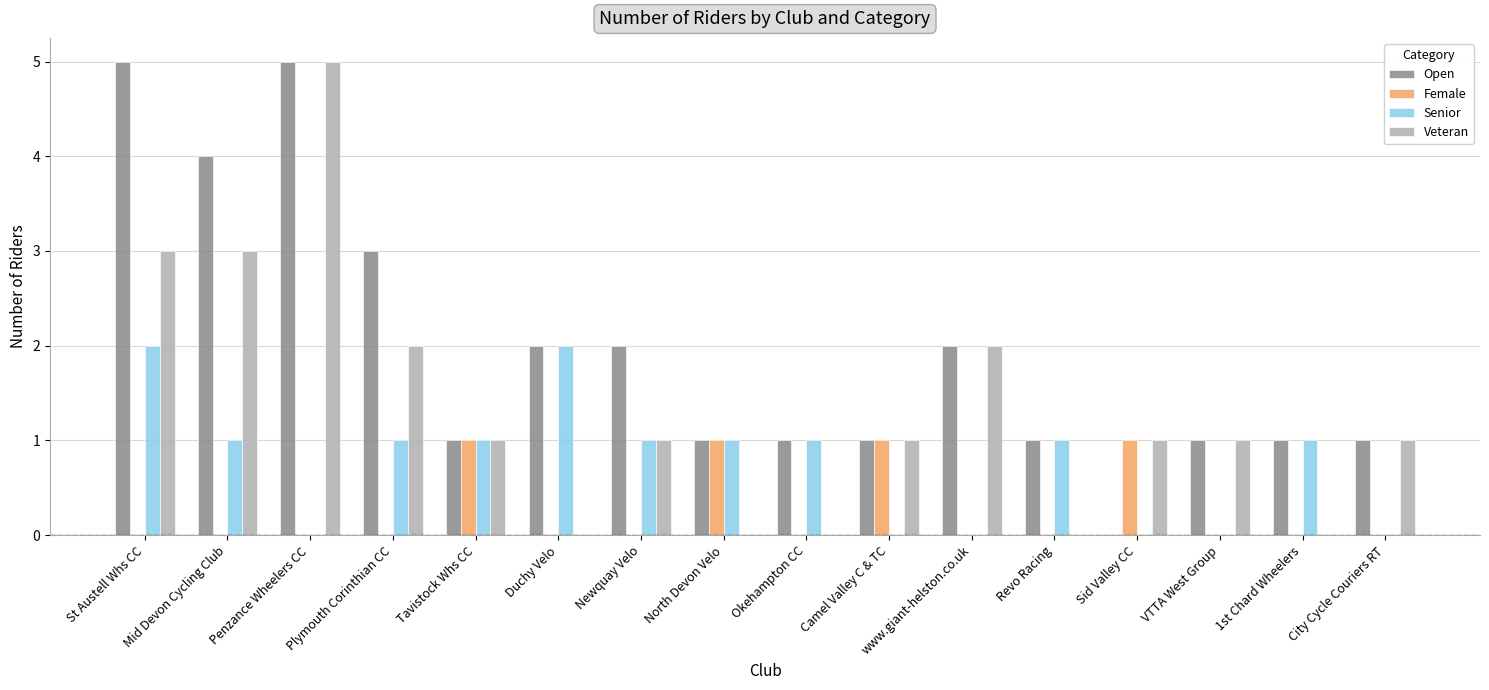

What is the greatest value displayed?

5